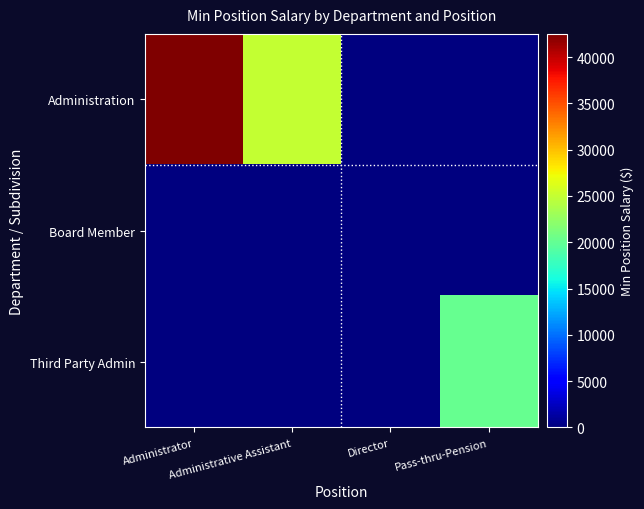

Which series changed the most between Director and Pass-thru-Pension?

Third Party Admin